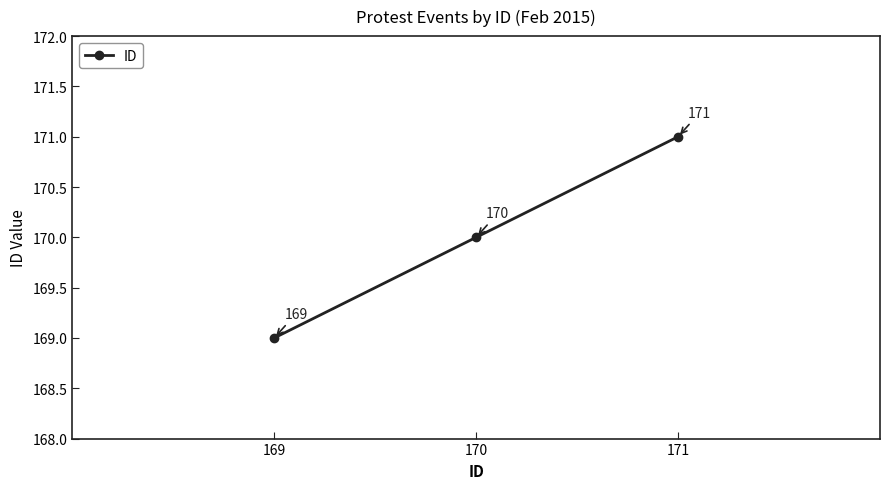

What is the minimum value shown in the chart?

169